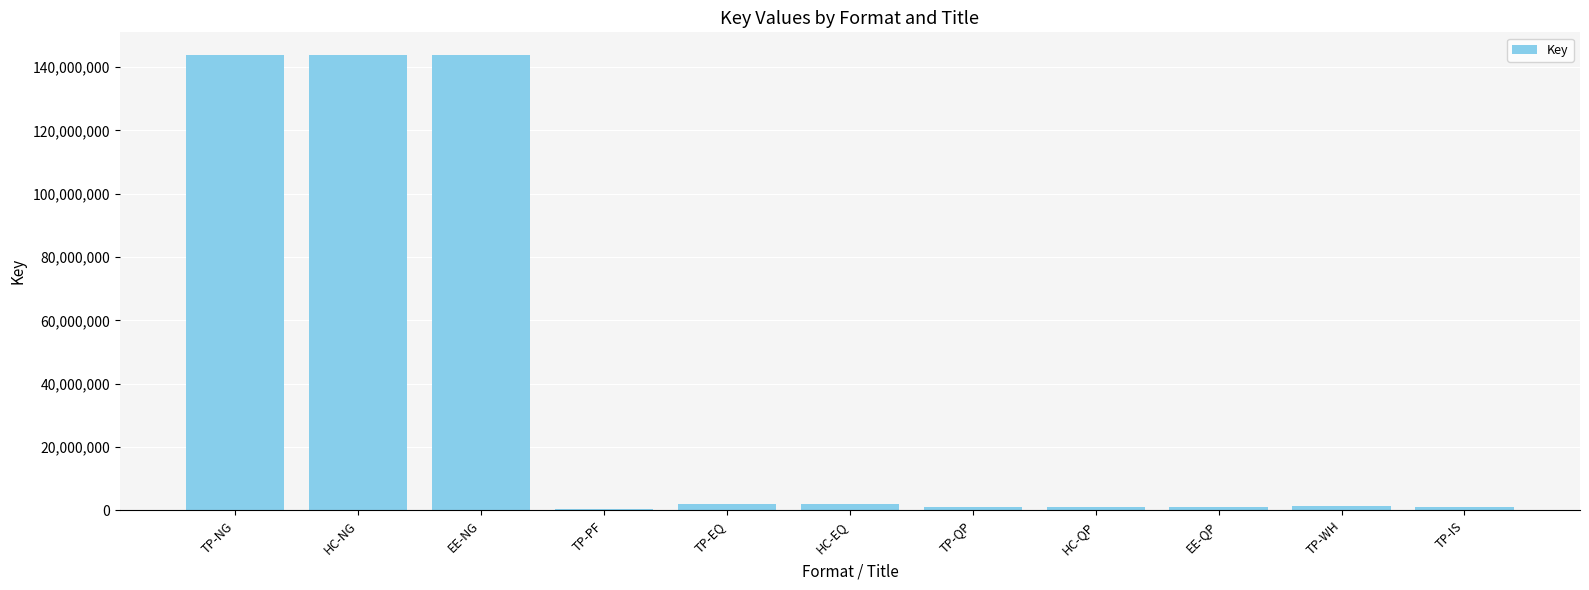

What is the sum of all values?

441087543